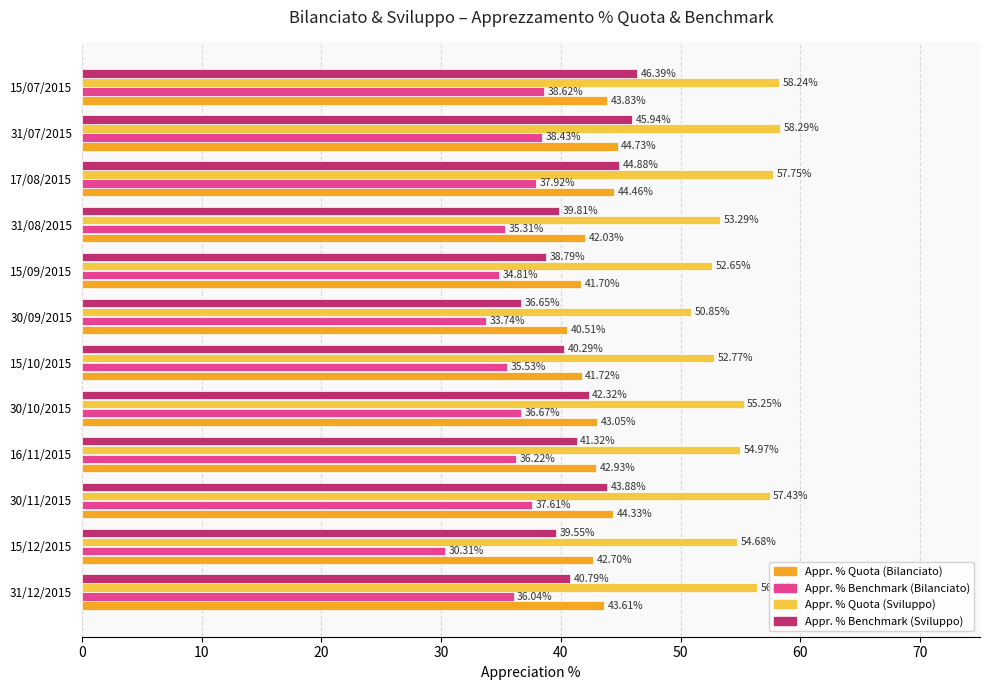

Rank the series at 15/07/2015 from lowest to highest value.

Appr. % Benchmark (Bilanciato), Appr. % Quota (Bilanciato), Appr. % Benchmark (Sviluppo), Appr. % Quota (Sviluppo)